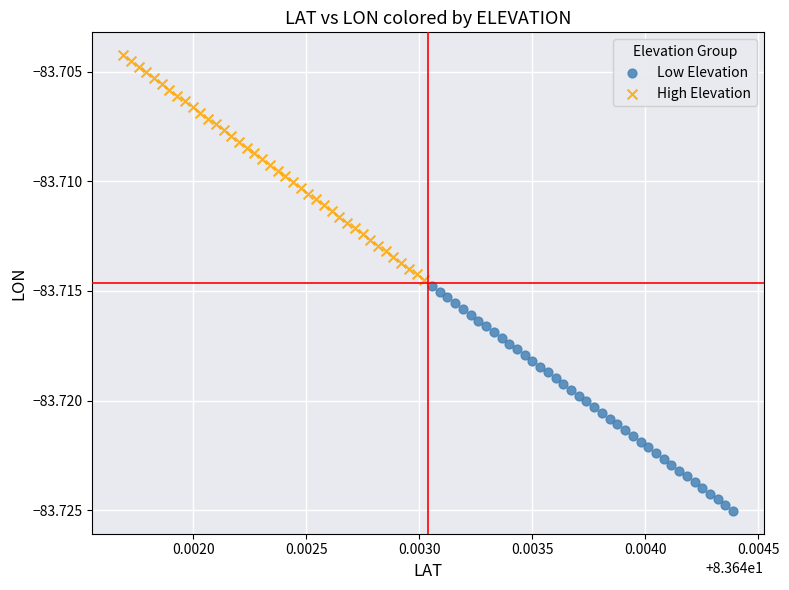

Which series contains the highest Y value?

High Elevation